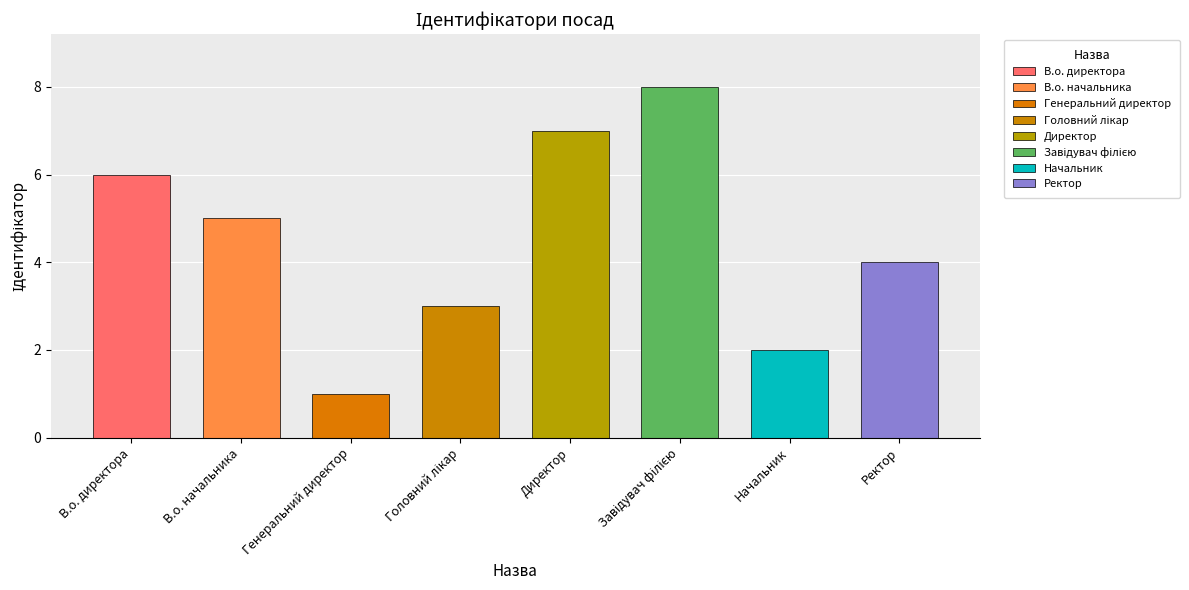

How many values are between 3 and 7?

5